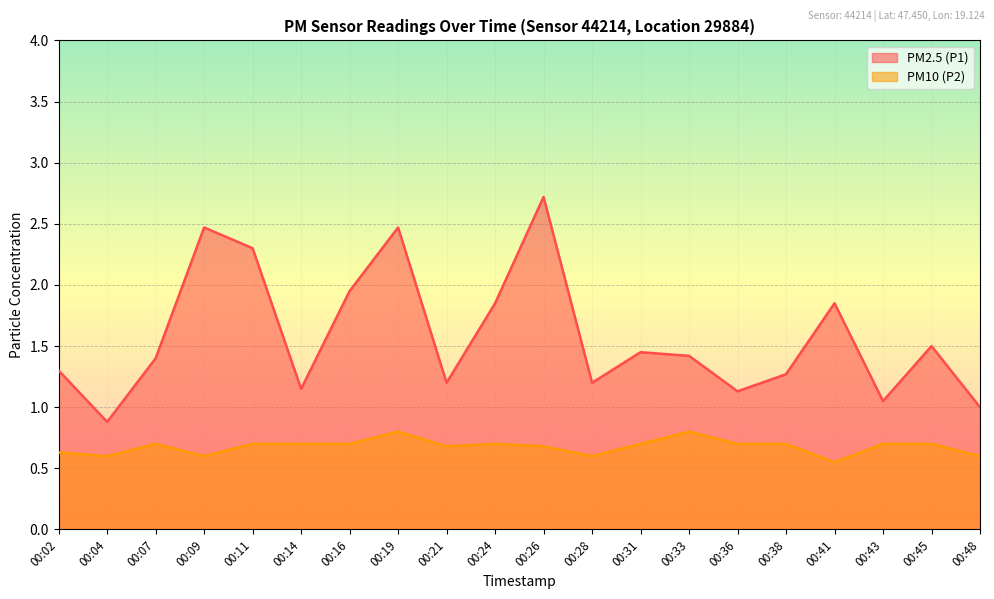

Reading left to right, extract all data points from this chart.

PM2.5 (P1): 00:02=1.3	00:04=0.9	00:07=1.4	00:09=2.5	00:11=2.3	00:14=1.1	00:16=1.9	00:19=2.5	00:21=1.2	00:24=1.9	00:26=2.7	00:28=1.2	00:31=1.4	00:33=1.4	00:36=1.1	00:38=1.3	00:41=1.9	00:43=1.1	00:45=1.5	00:48=1.0
PM10 (P2): 00:02=0.6	00:04=0.6	00:07=0.7	00:09=0.6	00:11=0.7	00:14=0.7	00:16=0.7	00:19=0.8	00:21=0.7	00:24=0.7	00:26=0.7	00:28=0.6	00:31=0.7	00:33=0.8	00:36=0.7	00:38=0.7	00:41=0.6	00:43=0.7	00:45=0.7	00:48=0.6